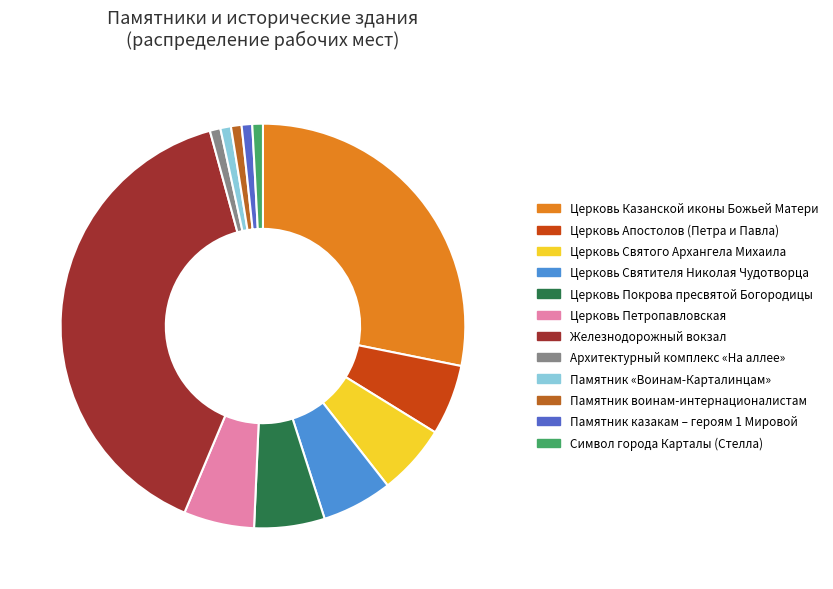

The Церковь Апостолов (Петра и Павла) slice represents 1% of the pie. True or false?

False